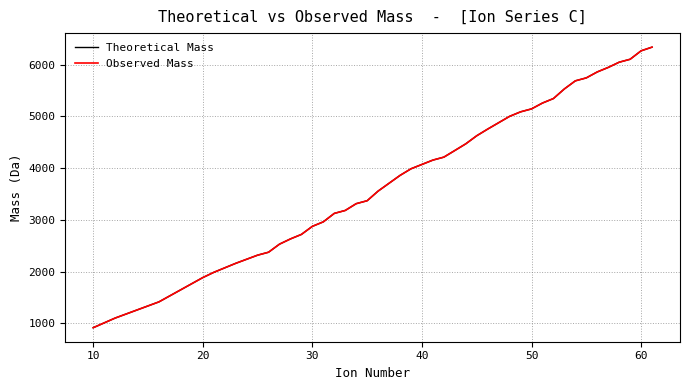

Reading left to right, what are all the values shown in this chart?

Theoretical Mass: 914.5	1100.6	1413.7	1883.0	1984.1	2158.1	2316.2	2373.2	2529.3	2630.4	2717.4	2873.5	2960.5	3123.6	3180.6	3311.6	3368.7	3554.7	3857.9	3986.0	4154.1	4211.1	4339.2	4468.2	4624.3	4753.4	4999.5	5086.5	5143.6	5256.6	5343.7	5529.8	5685.9	5742.9	5857.9	5944.9	6046.0	6103.0	6266.1	6337.1
Observed Mass: 914.5	1100.6	1413.7	1883.0	1984.1	2158.1	2316.2	2373.2	2529.3	2630.3	2717.4	2873.5	2960.5	3123.6	3180.6	3311.6	3368.7	3554.7	3857.9	3986.0	4154.0	4211.1	4339.2	4468.2	4624.3	4753.3	4999.5	5086.5	5143.5	5256.6	5343.6	5529.7	5685.8	5742.9	5857.9	5944.9	6046.0	6103.0	6266.0	6337.1